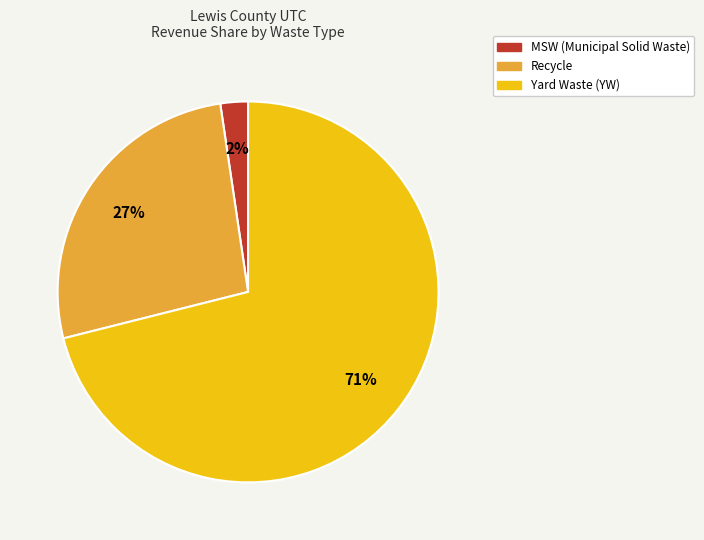

Is there a majority slice in this chart?

Yes